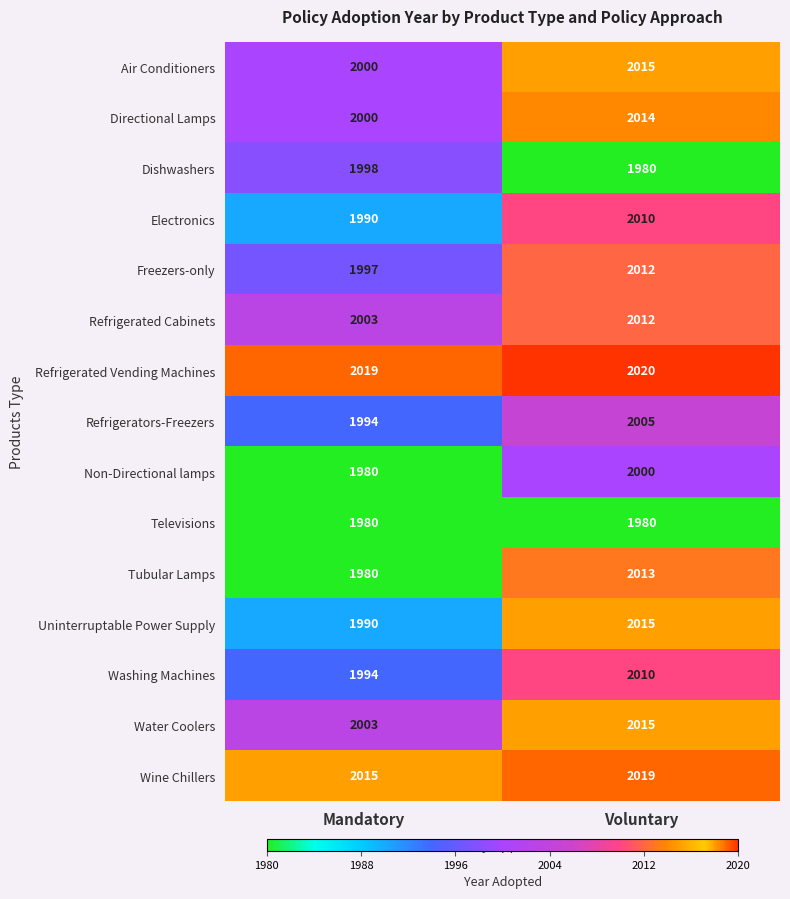

Which series has the largest total across all categories?

Refrigerated Vending Machines